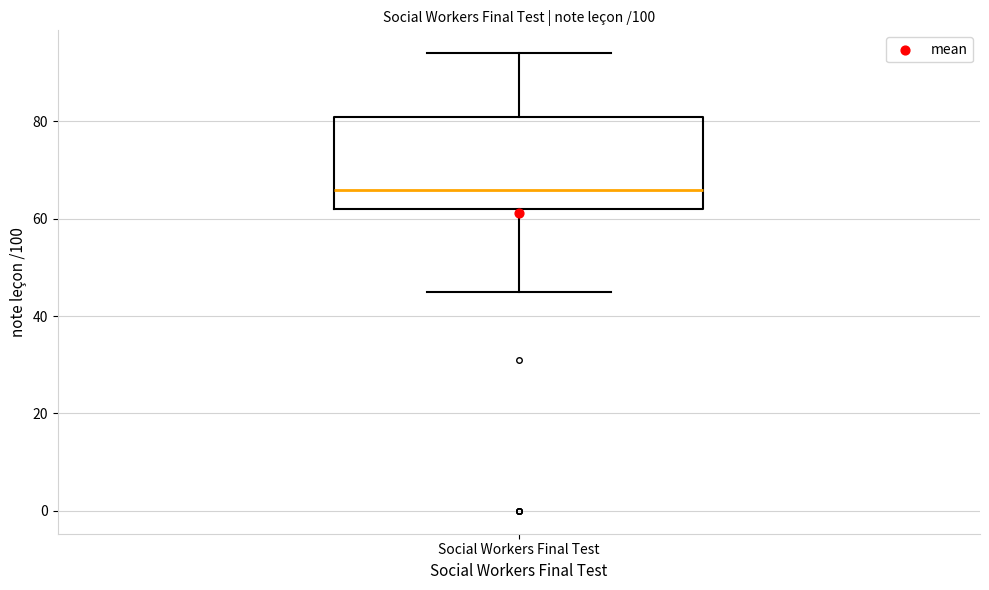

Read this box plot against the y-axis: the position of the median line, the range covered by the box, and the ends of both whiskers. The values are not printed on the chart, so give them approximately, as read against the axis.

median 66, box 62 to 82, whiskers 46 to 94